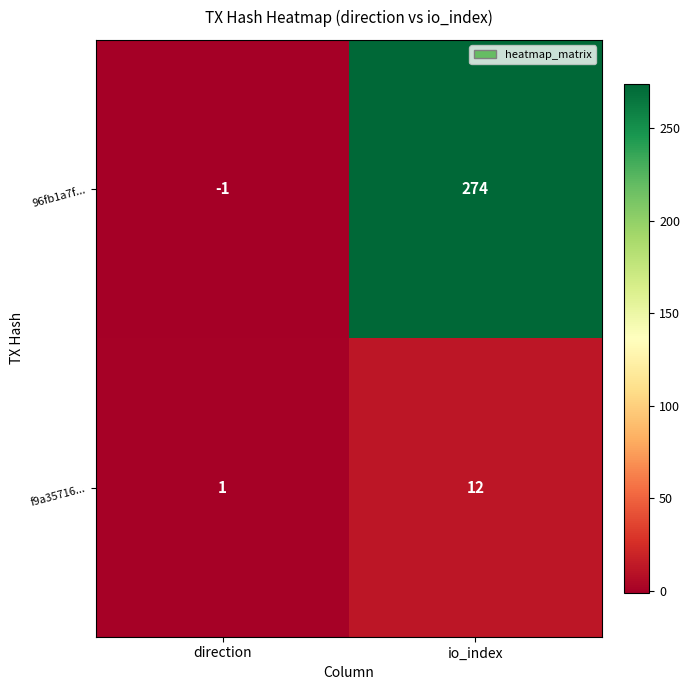

What is the sum of the f9a35716... values at direction and io_index?

13